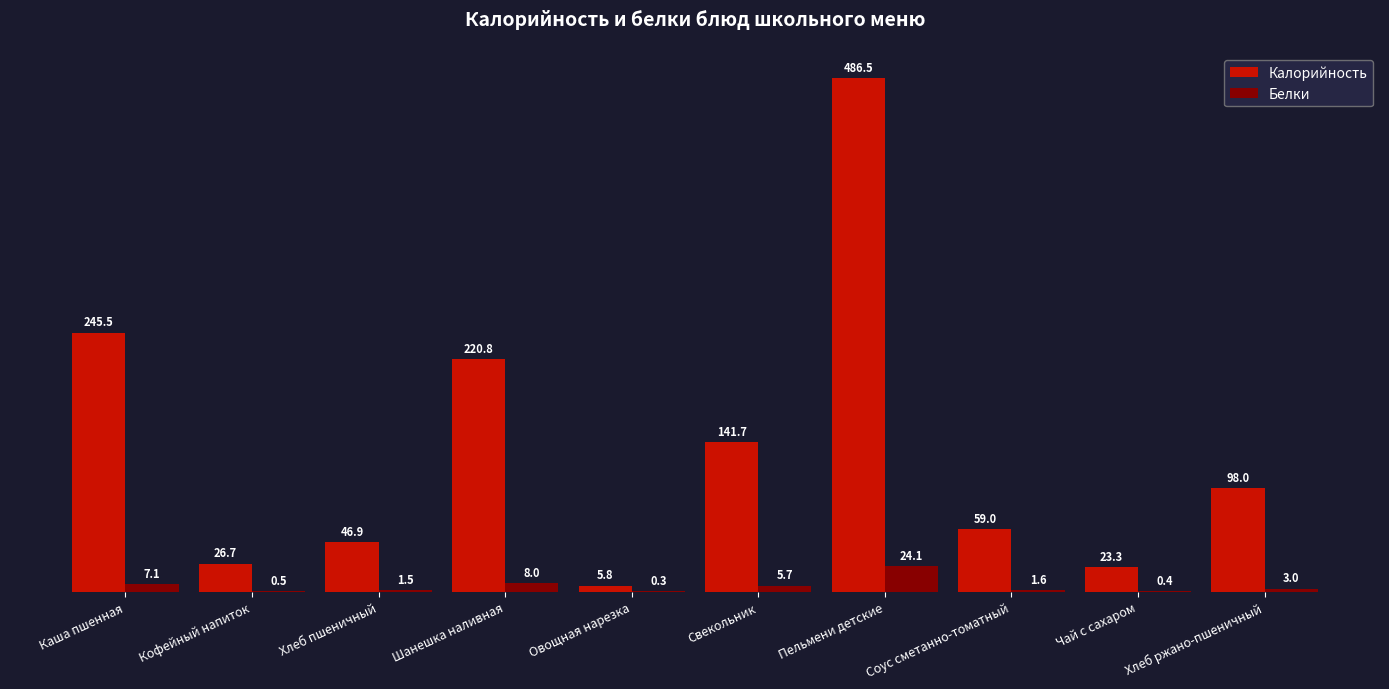

What is the total value across all series at Кофейный напиток?

27.2